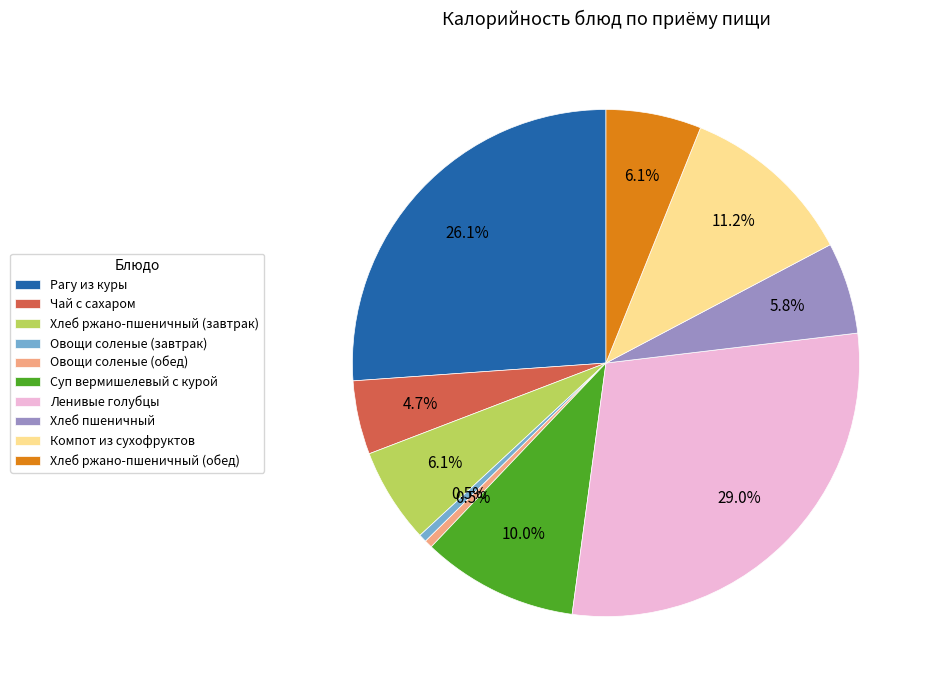

To the nearest percent, what is the average slice percentage?

10%